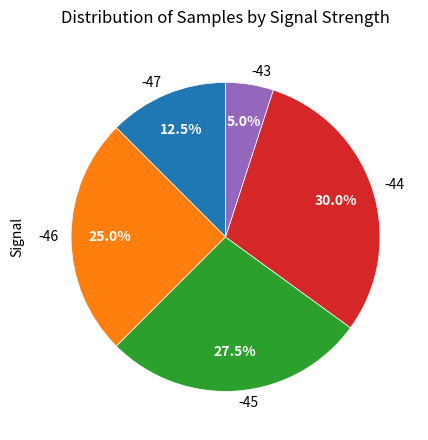

Which has a higher value, -47 or -43?

-47